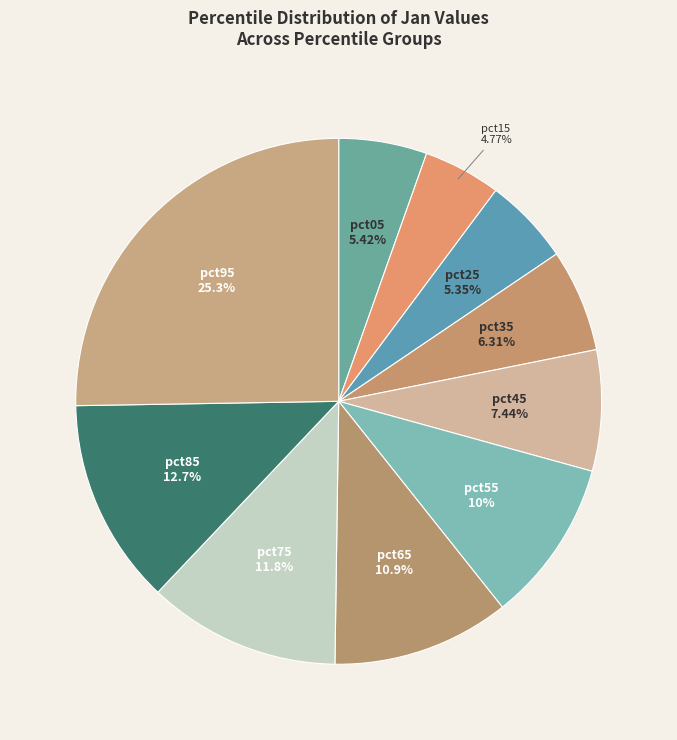

To the nearest percent, what portion does pct65 represent?

11%